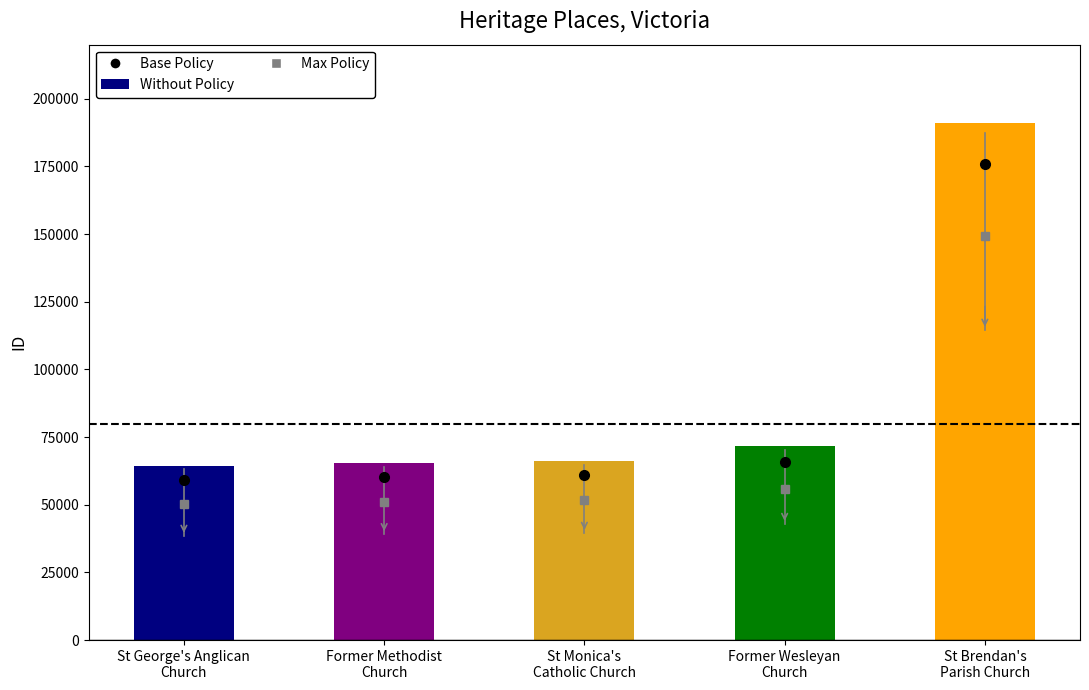

Is it true that the value at St Monica's
Catholic Church is 66148?

True